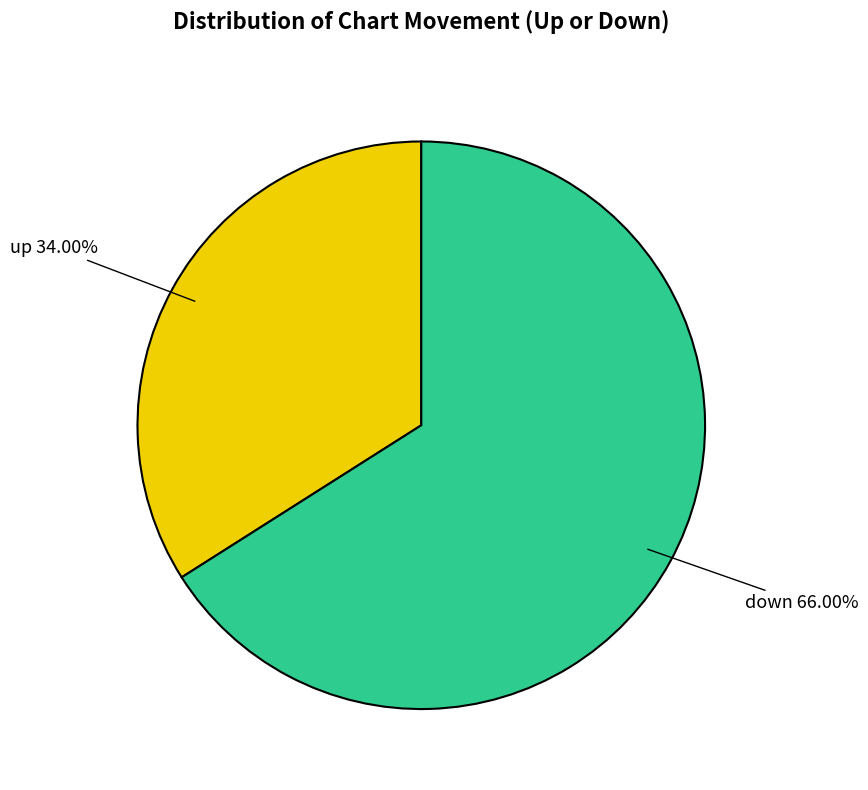

How many slices are in this pie chart?

2